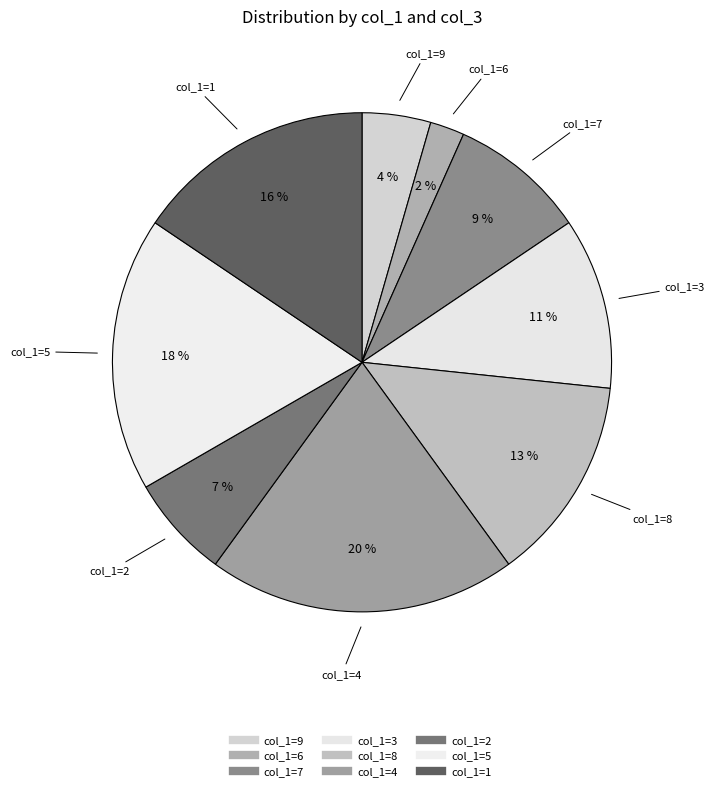

How many segments does this pie chart have?

9